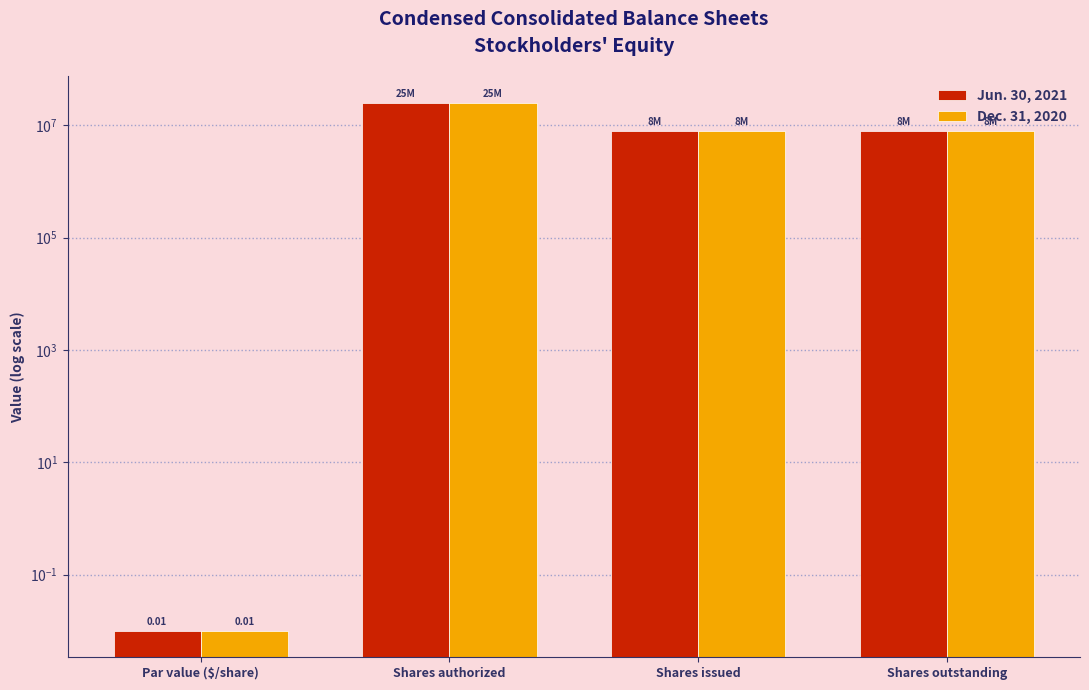

What is the maximum value for Dec. 31, 2020?

25000000.0